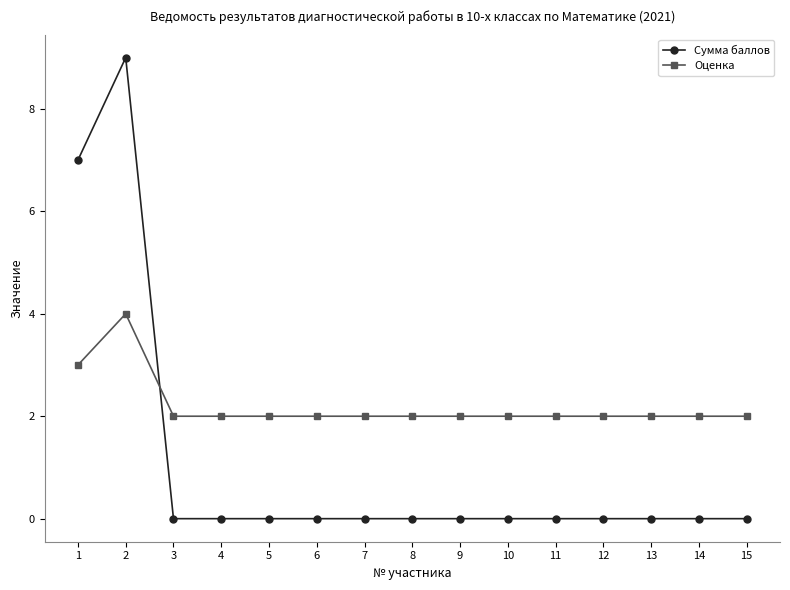

At how many categories does at least one series exceed 4?

2